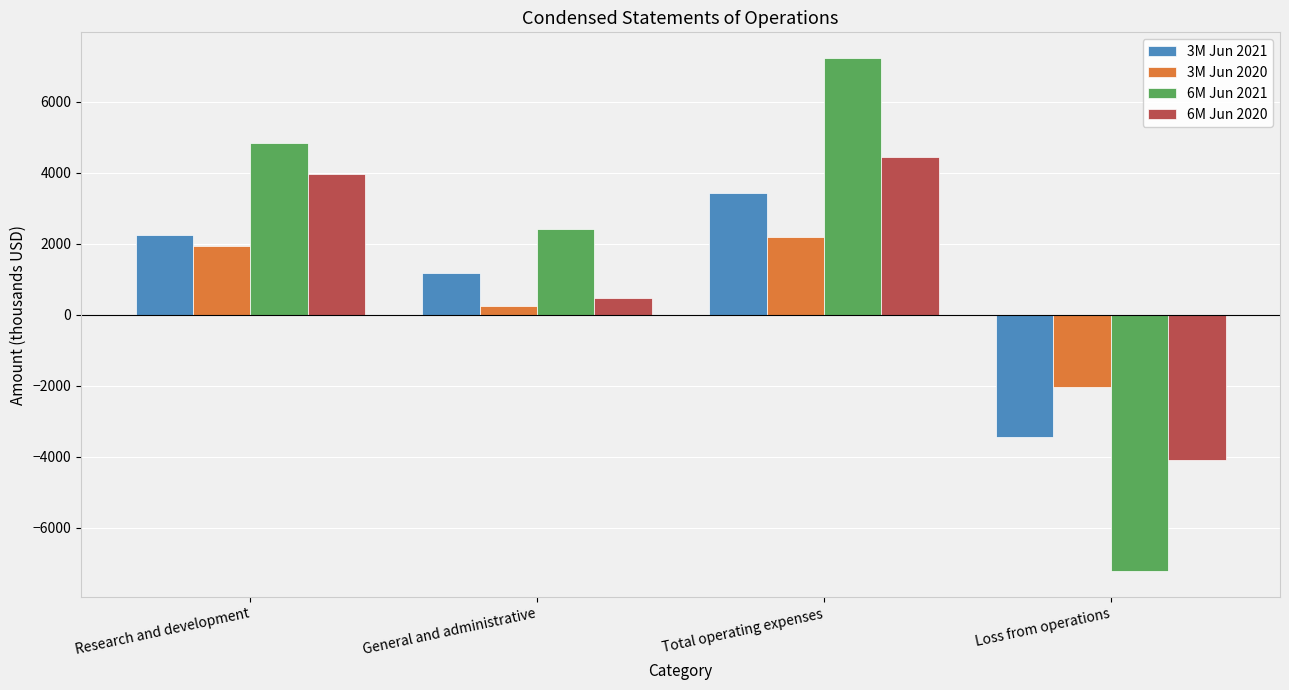

What is the sum of the 3M Jun 2020 values at Loss from operations and Research and development?

-108